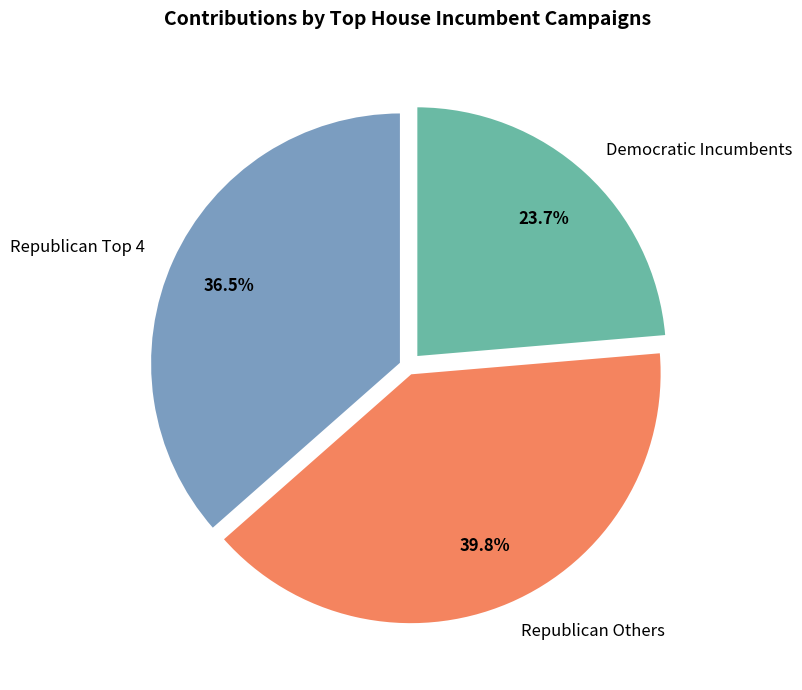

What is the largest slice in the pie chart?

Republican Others